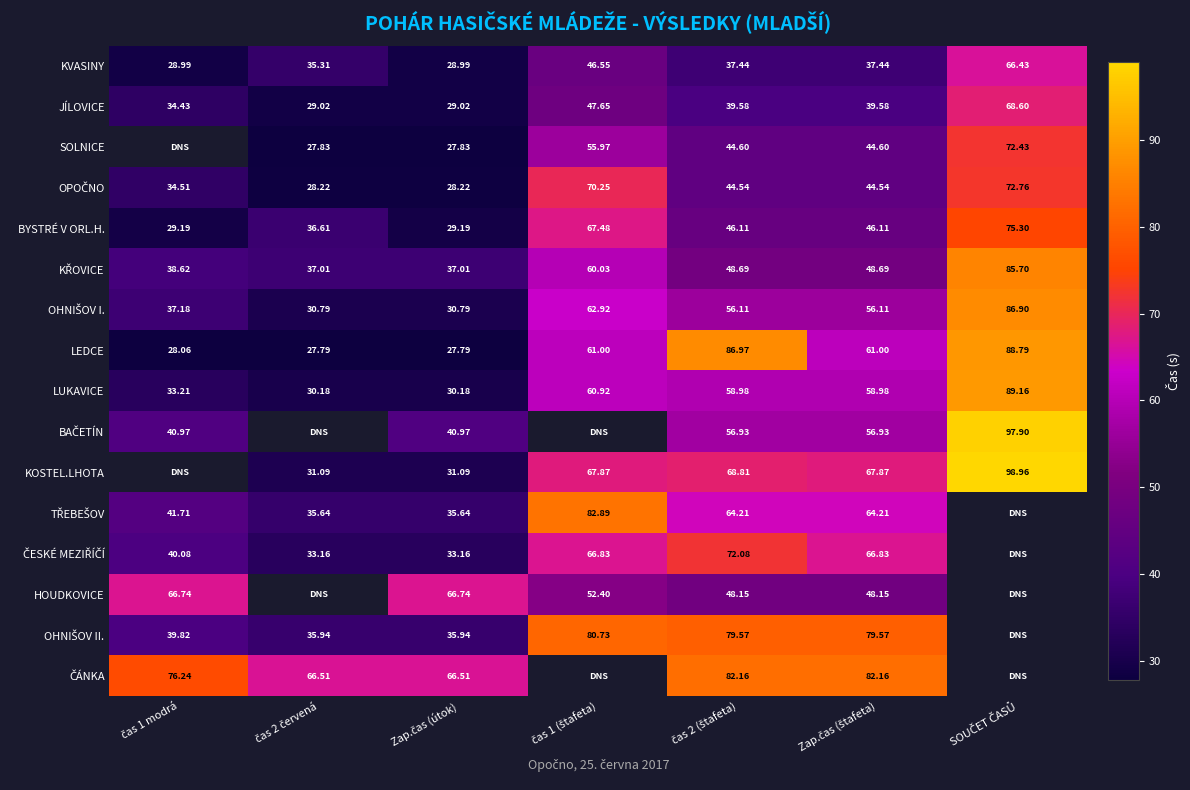

How many values in the OHNIŠOV I. series exceed 56?

4